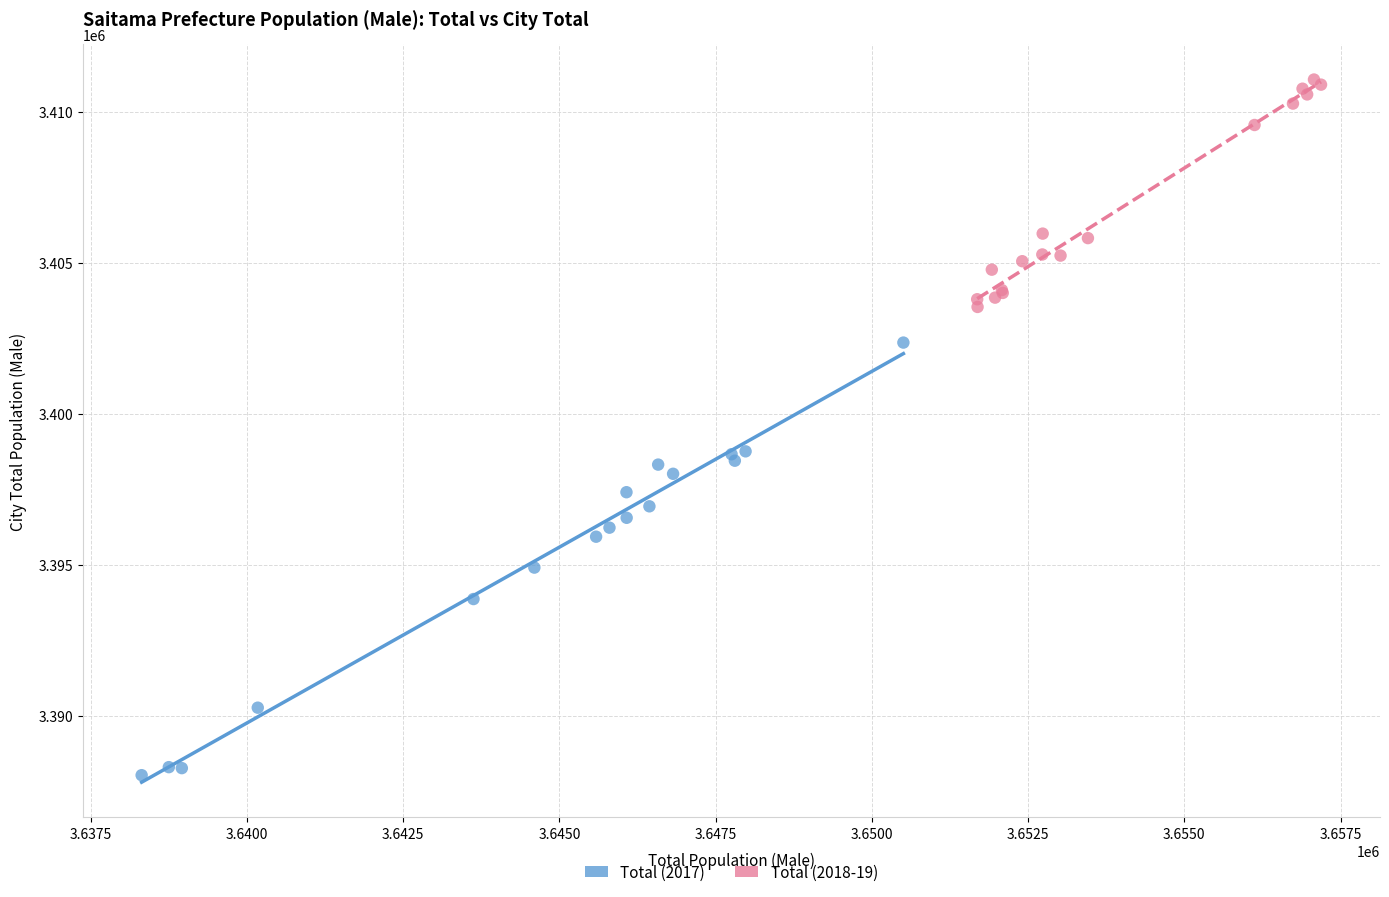

Which series contains the lowest Y value?

Total (2017)